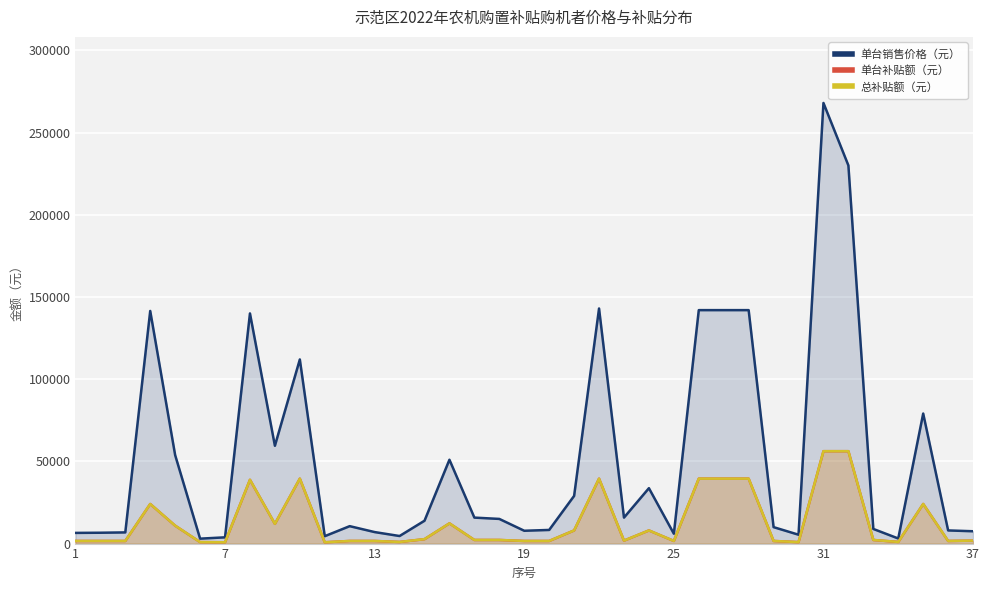

What is the sum of the 单台补贴额（元） values at 27 and 10?

40300